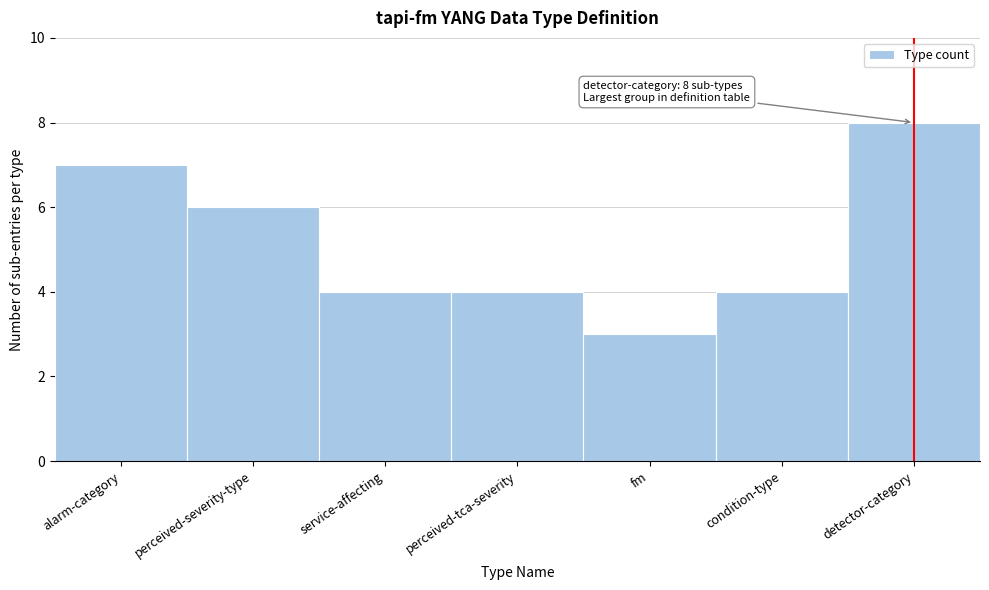

Reading right to left, transcribe all the data shown in this chart.

detector-category=8	condition-type=4	fm=3	perceived-tca-severity=4	service-affecting=4	perceived-severity-type=6	alarm-category=7